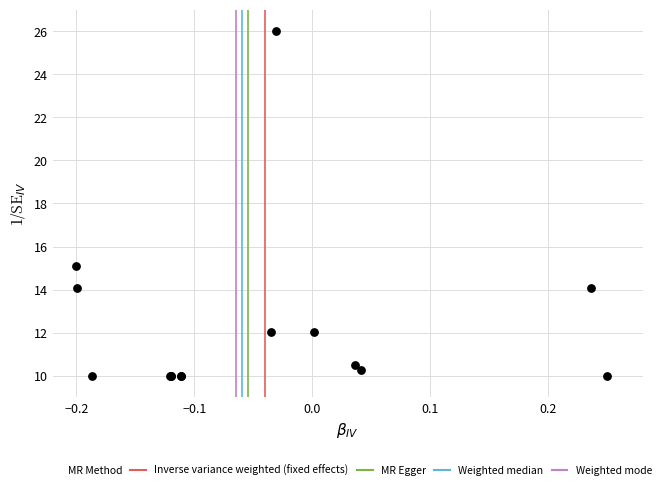

What Y value in the scatter plot is closest to 18?

15.1